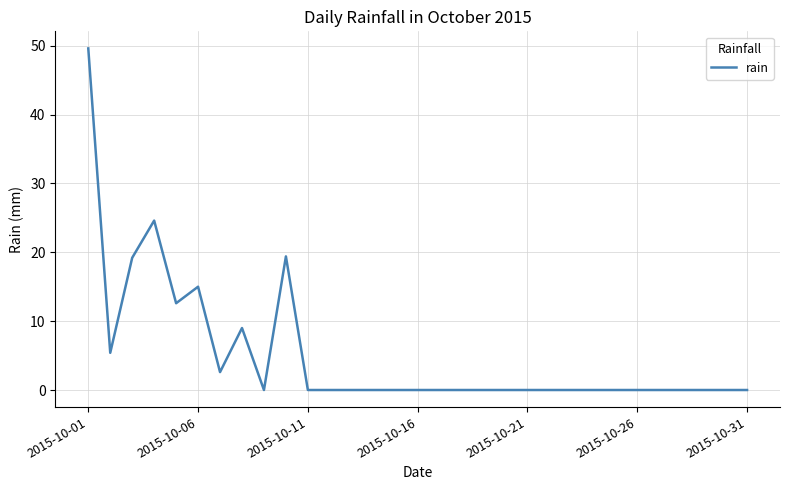

What is the maximum value shown in the chart?

49.6